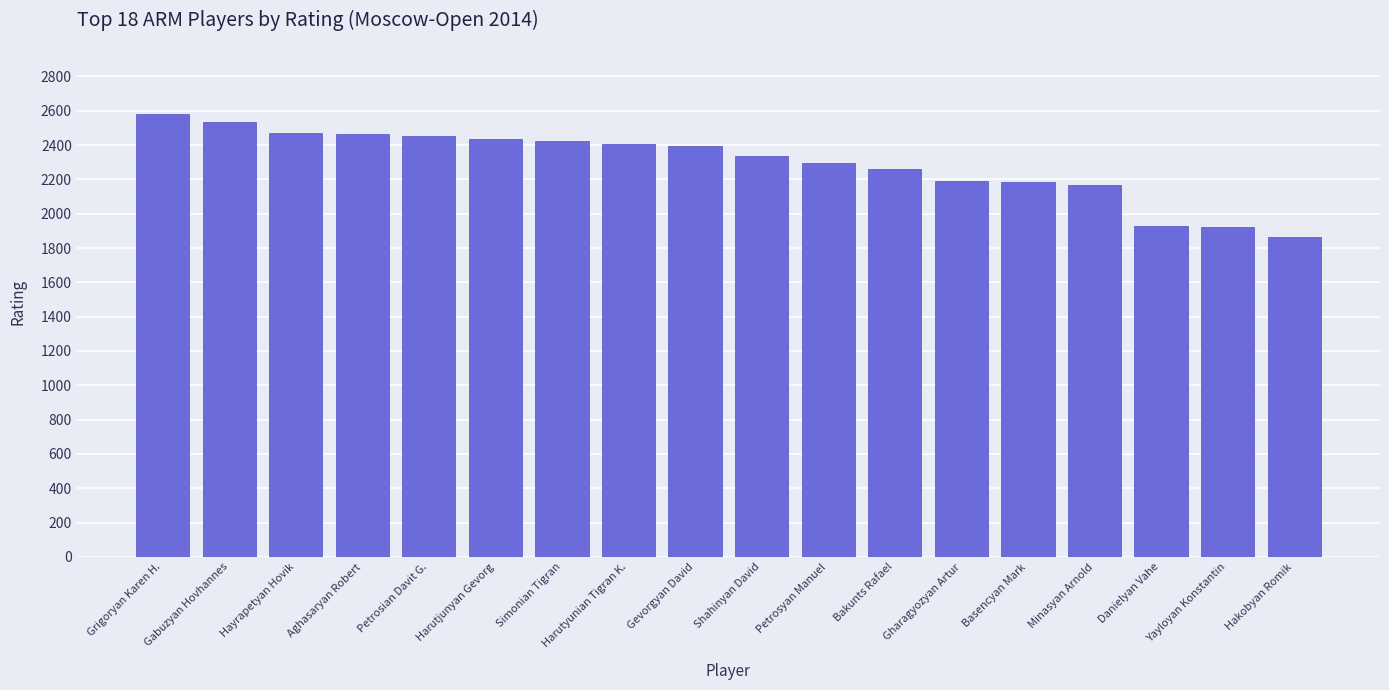

What is the change in value from Aghasaryan Robert to Minasyan Arnold?

-297